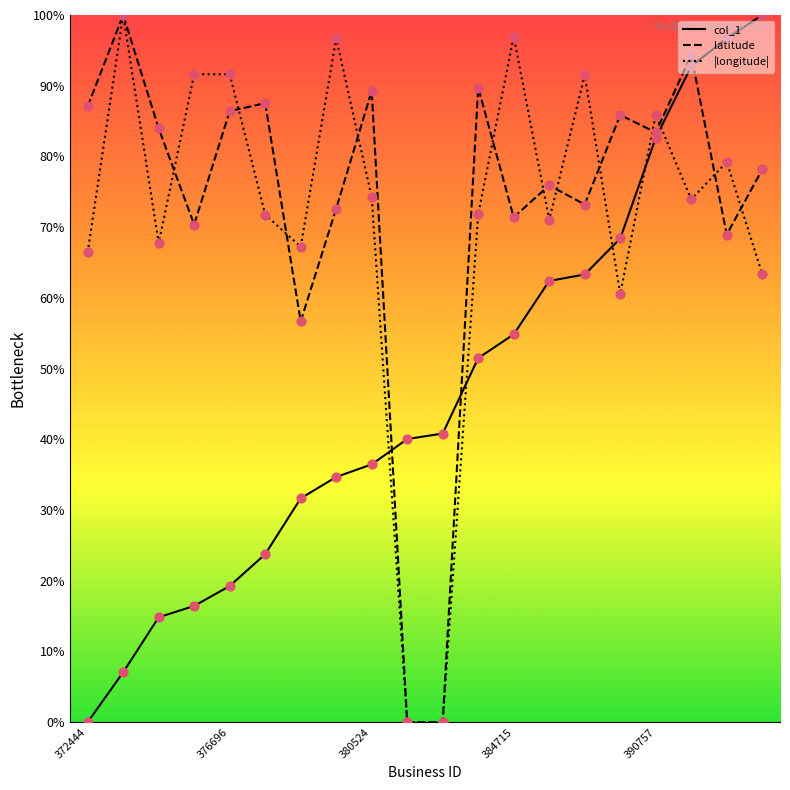

At which category is the sum across all series the highest?

17